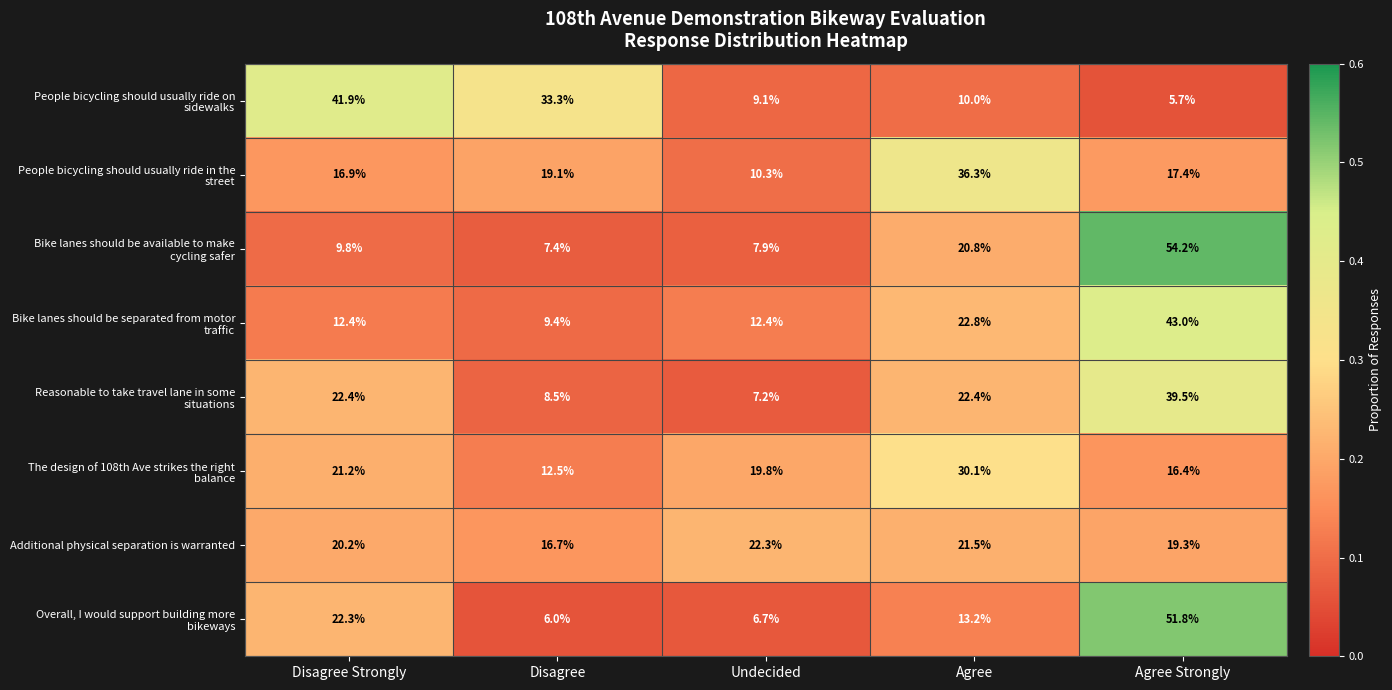

What is the difference between the highest and lowest values at Agree Strongly?

48.5